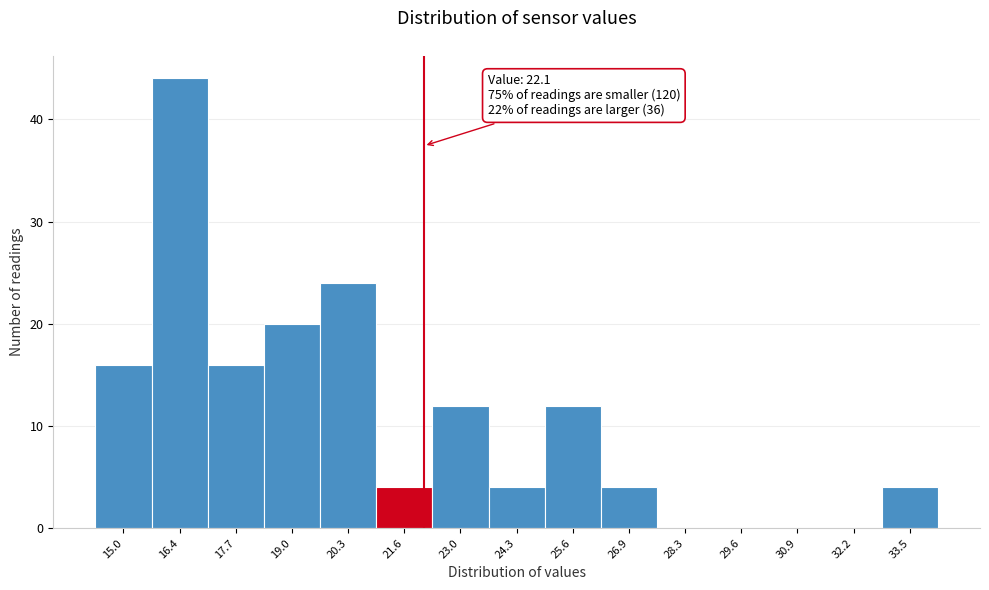

Over which range of the x-axis is the bar tallest?

15.6 to 17.0